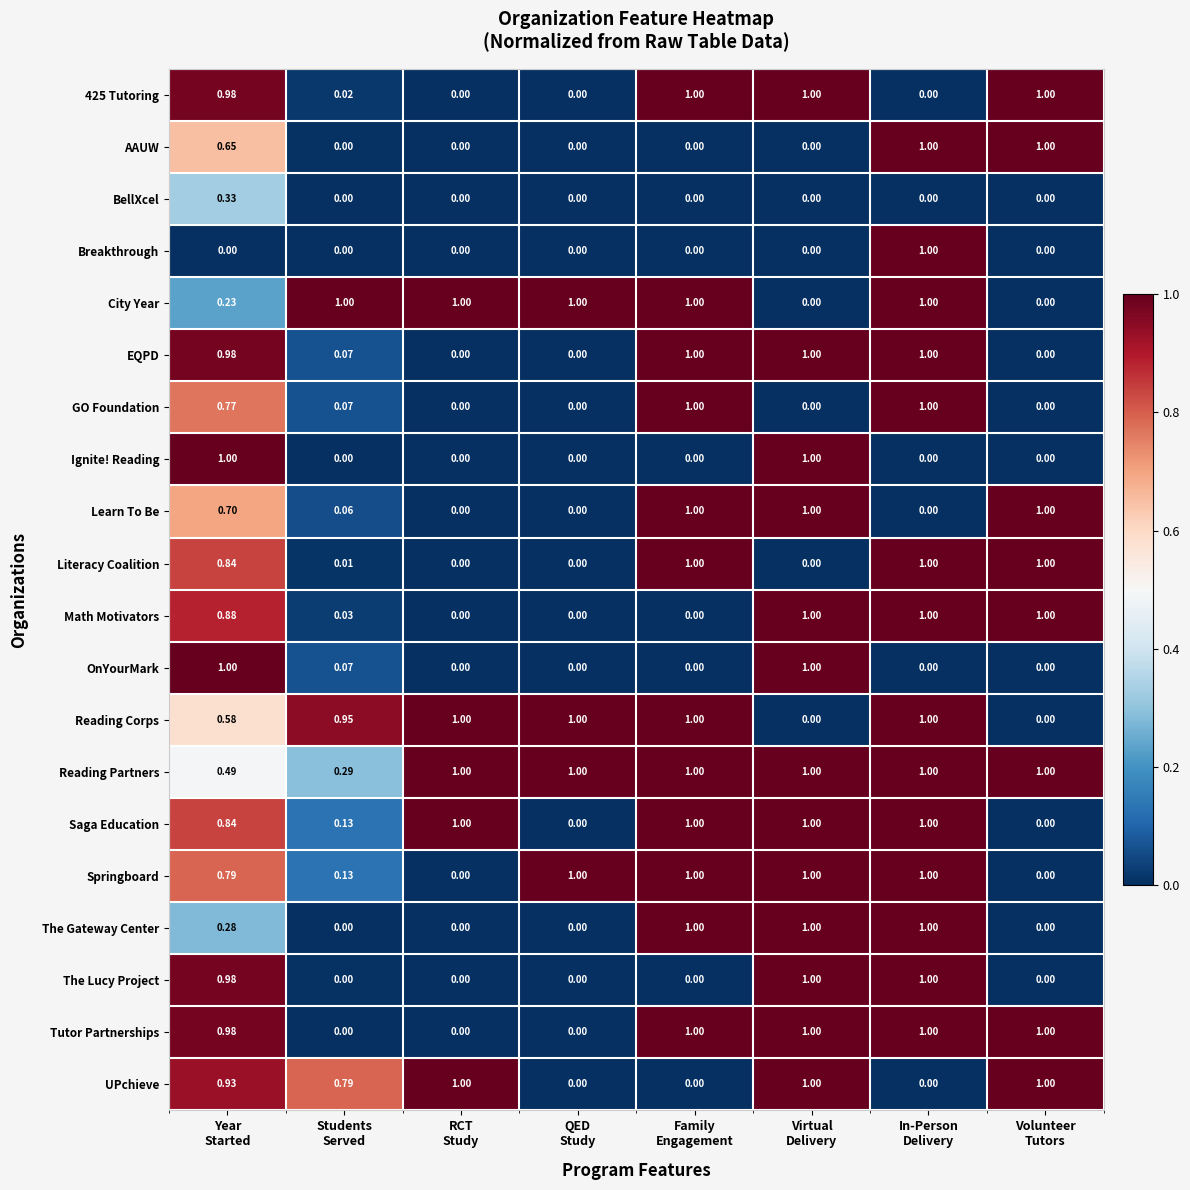

Which series has the largest total across all categories?

Reading Partners